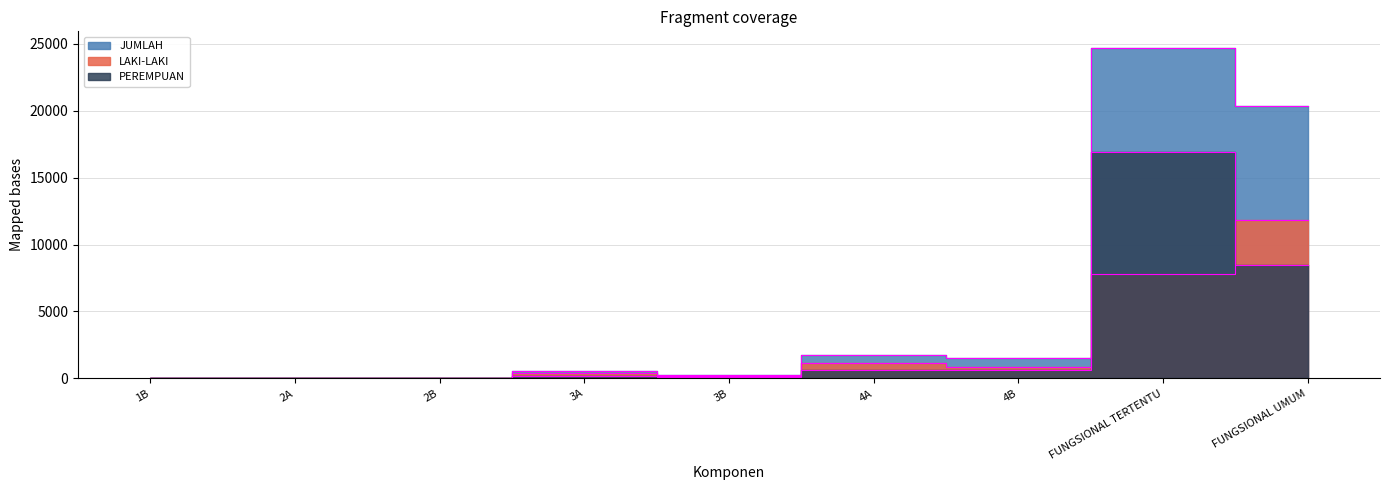

Which series has the largest range (max minus min)?

JUMLAH